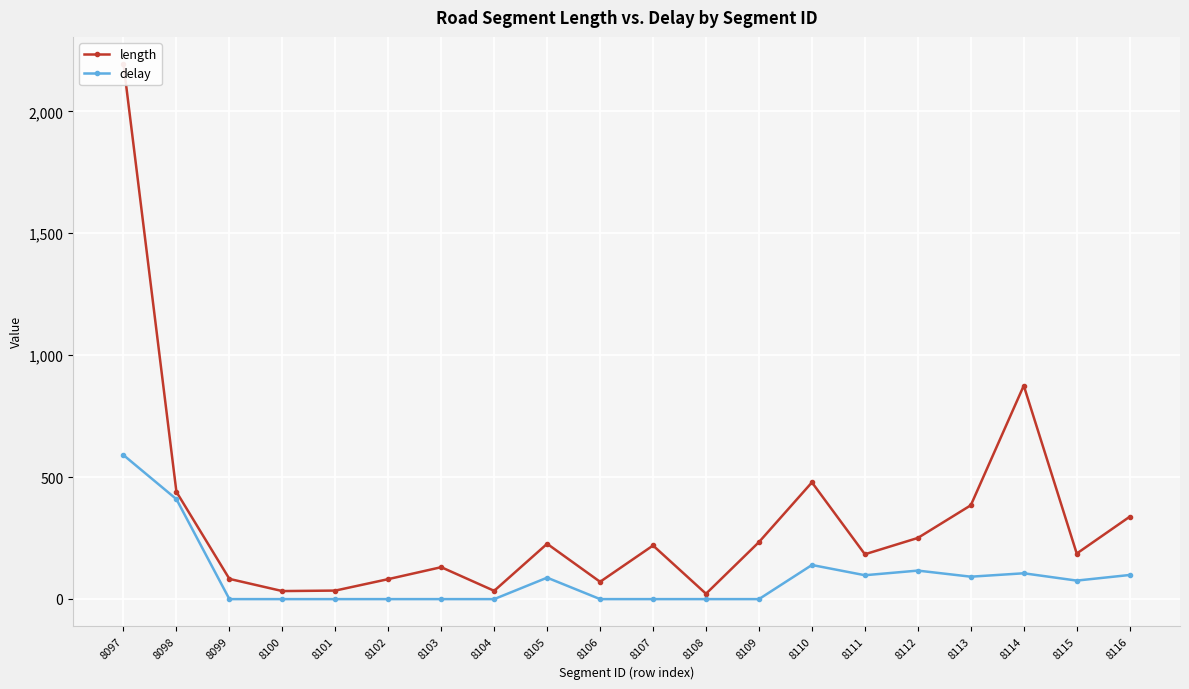

True or false: length has a value of 183 at 8111.

True